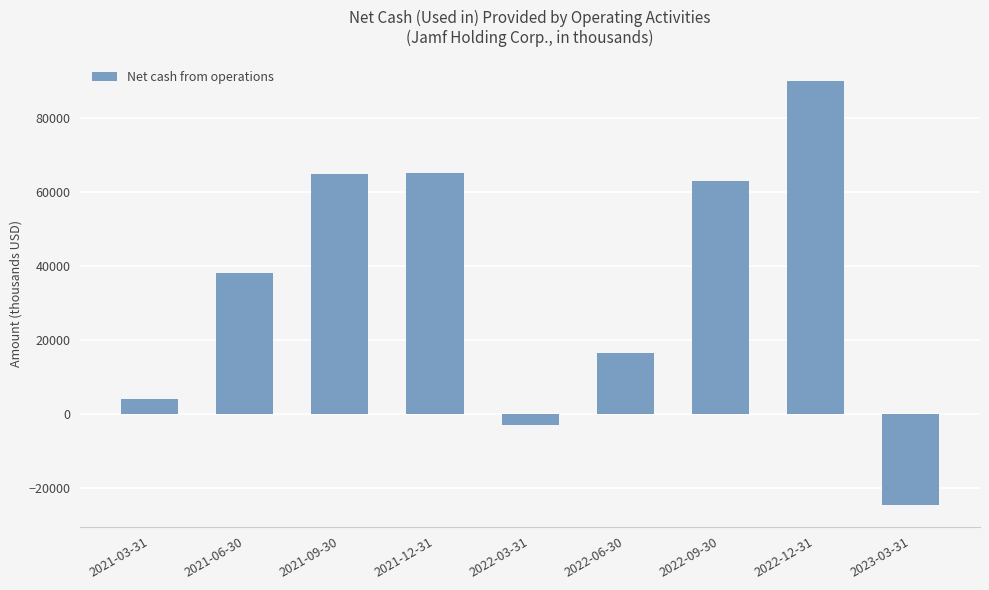

Between 2021-03-31 and 2023-03-31, which is larger?

2021-03-31